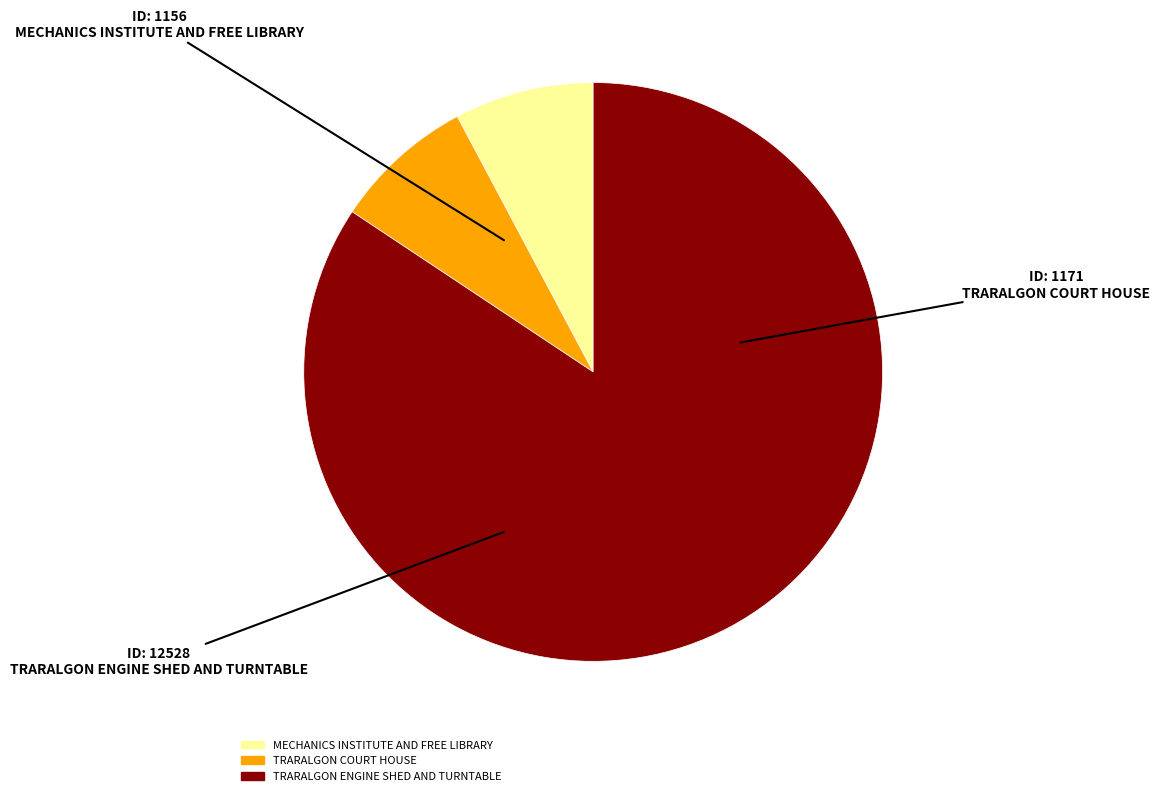

What is the largest slice in the pie chart?

TRARALGON ENGINE SHED AND TURNTABLE